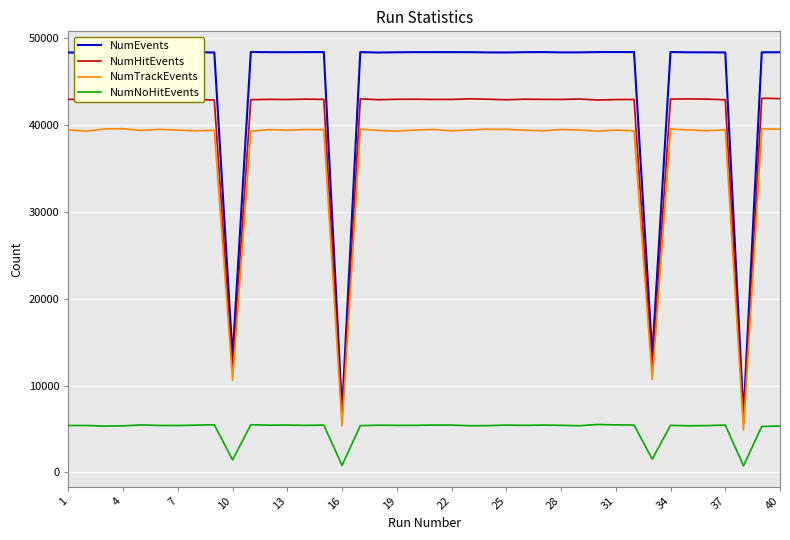

The value of NumNoHitEvents at 7 is 8018. True or false?

False